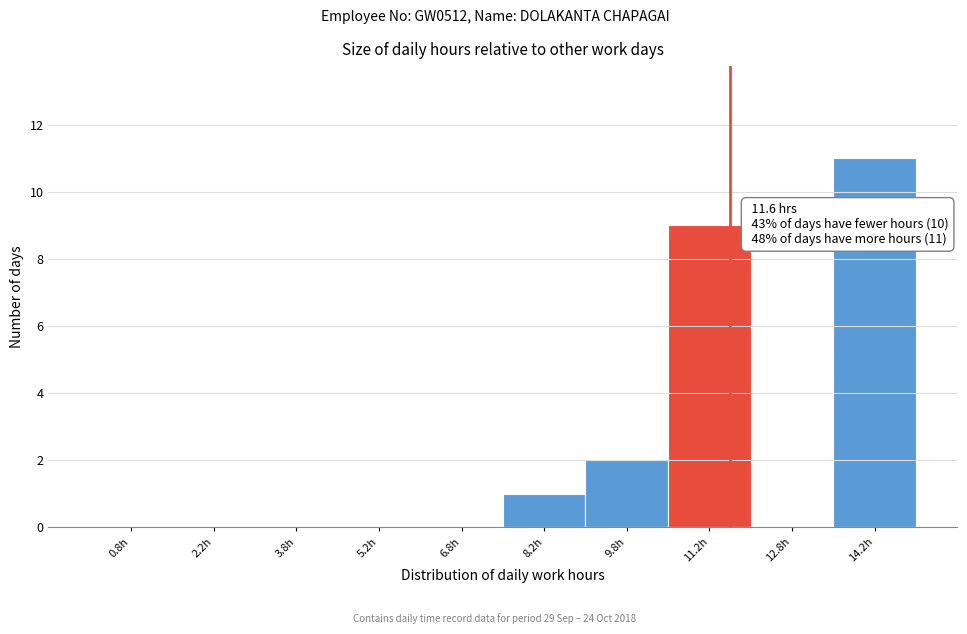

Over which range of the x-axis is the bar tallest?

13.5 to 15.0